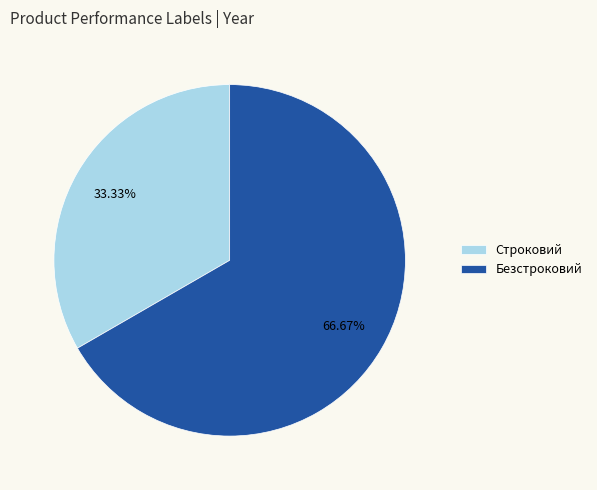

What is the ratio of the value at Строковий to the value at Безстроковий?

0.5